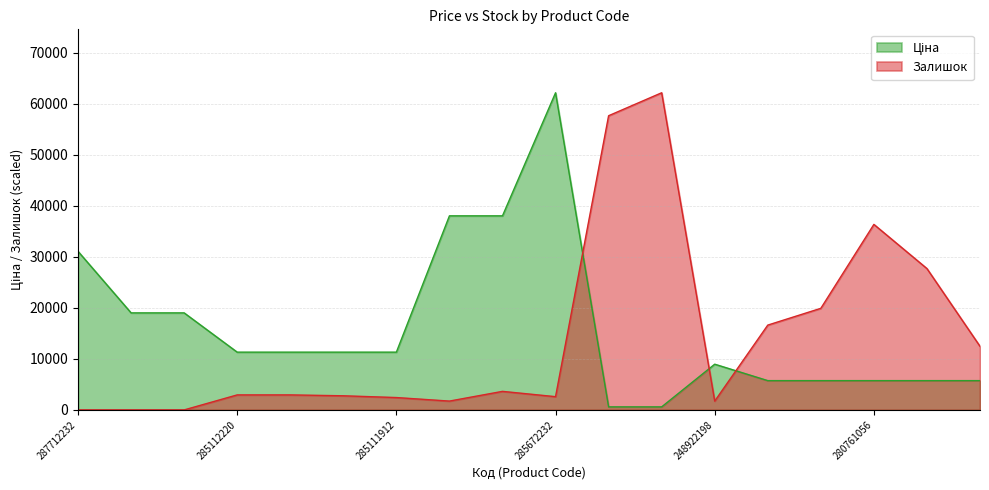

Does the chart have visible grid lines?

Yes